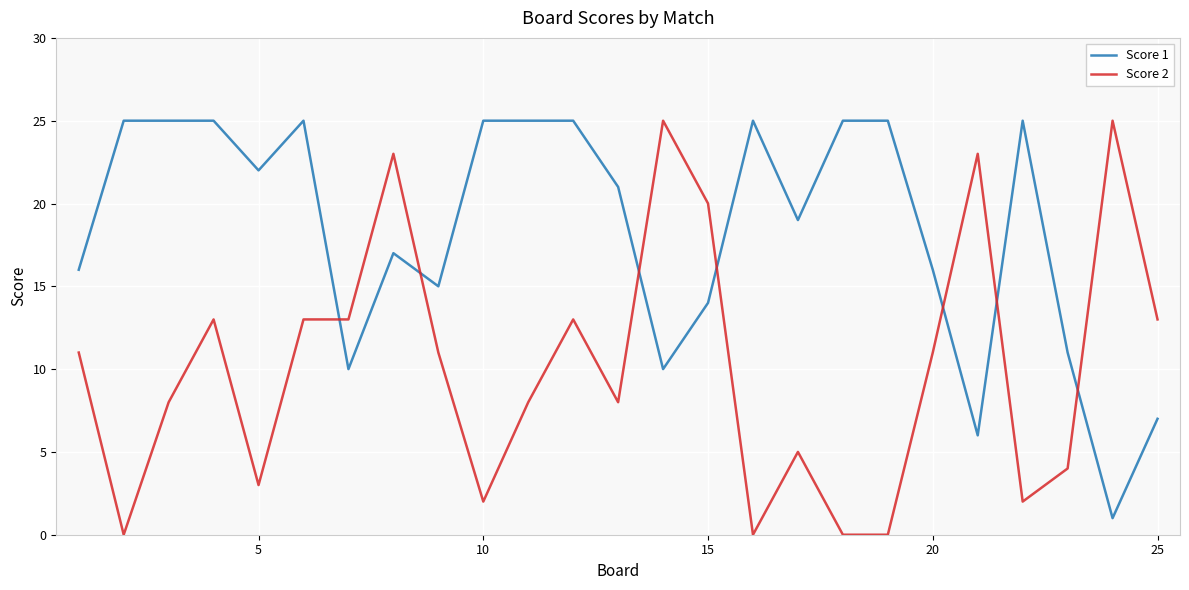

Rank the series by their average value, from highest to lowest.

Score 1, Score 2